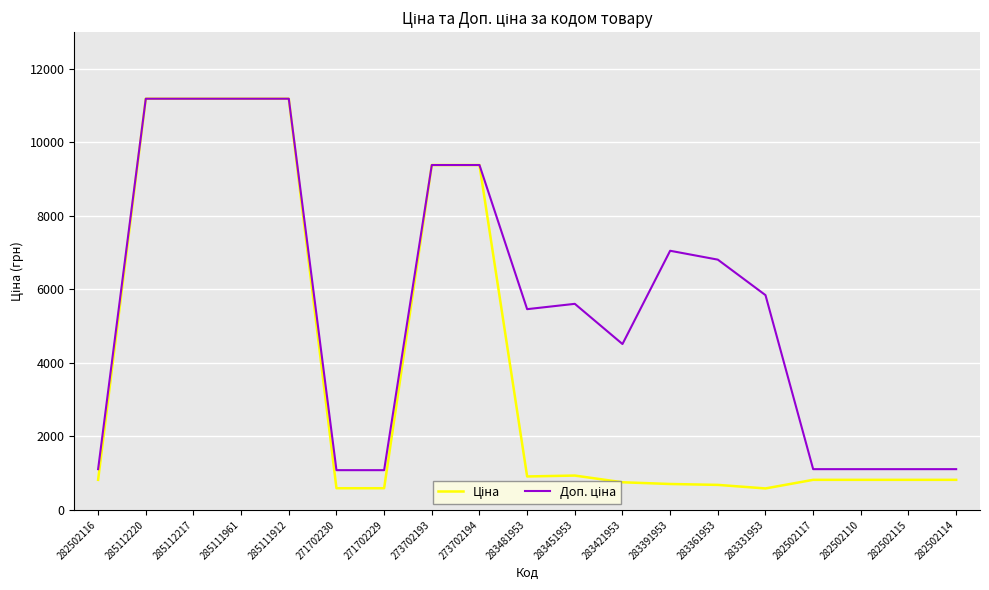

What is the total value across all series at 271702230?

1671.6